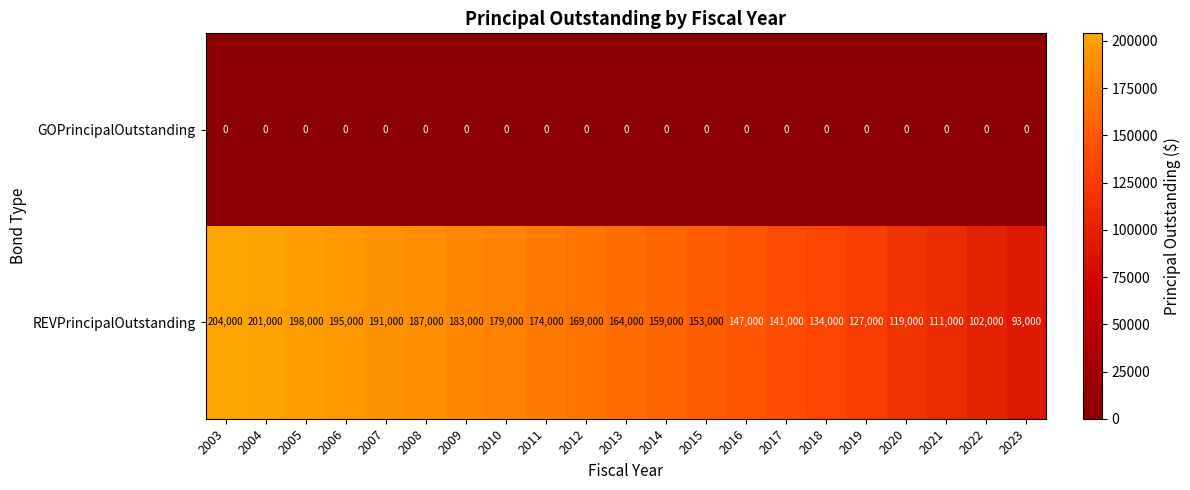

At which category does the chart reach its peak across all series?

2003